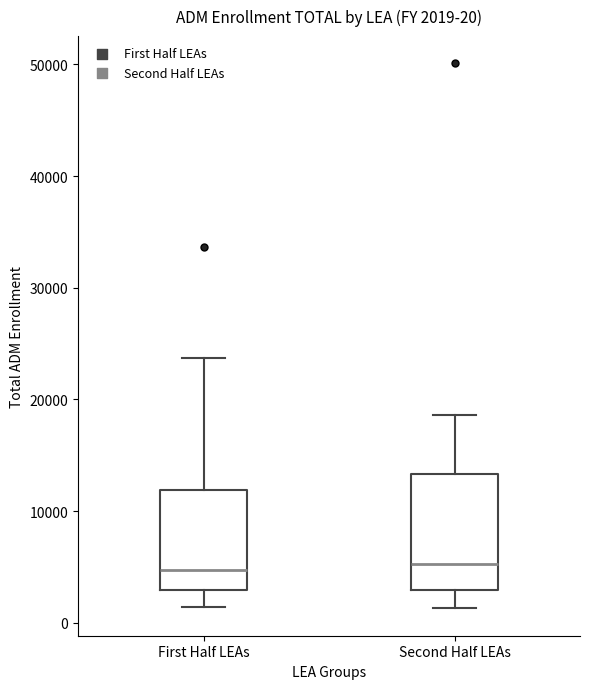

Which box is the tallest, from its lower edge to its upper edge?

Second Half LEAs